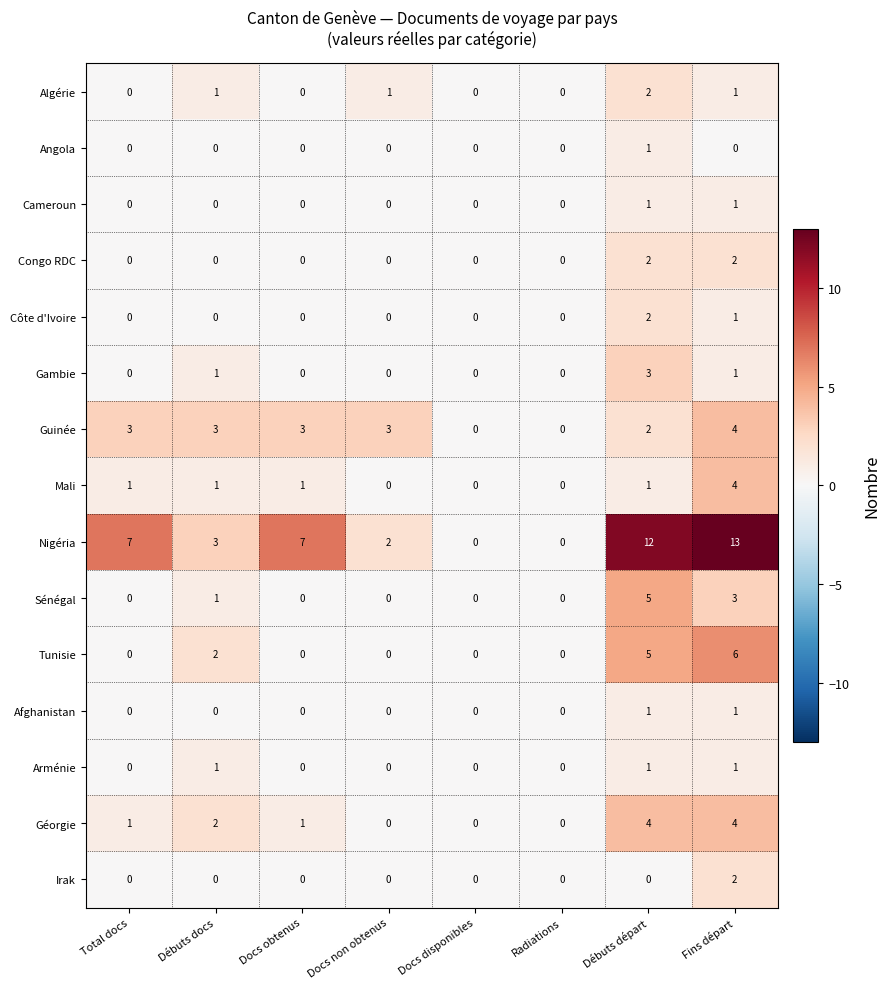

The value of Congo RDC at Total docs is 0. True or false?

True